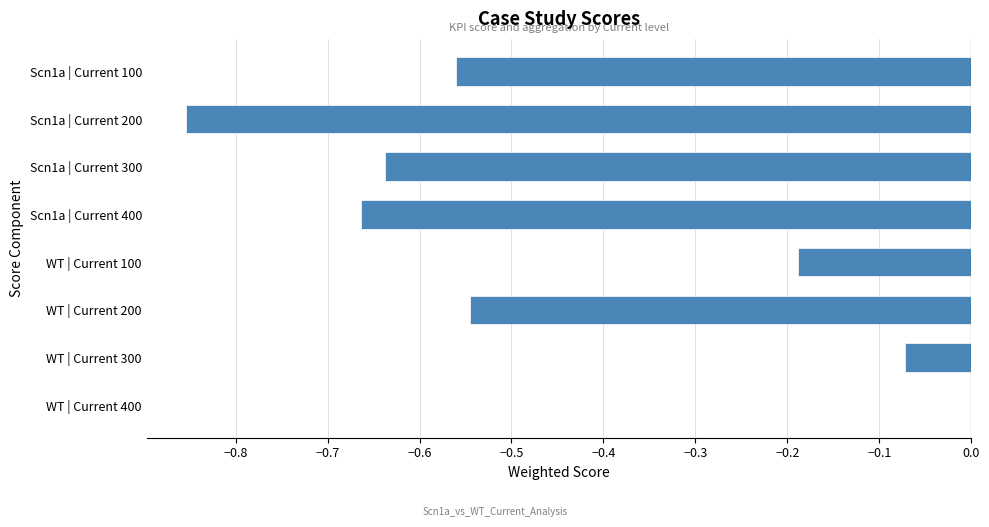

What is the sum of the values at Scn1a | Current 300 and Scn1a | Current 200?

-1.5